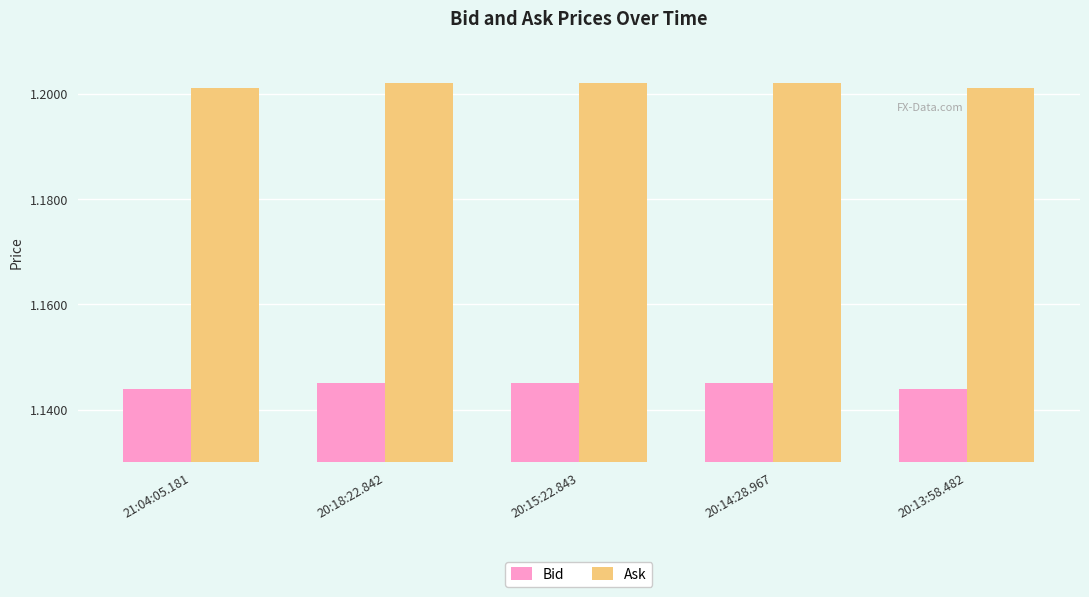

How many Bid values are between 1 and 2?

5